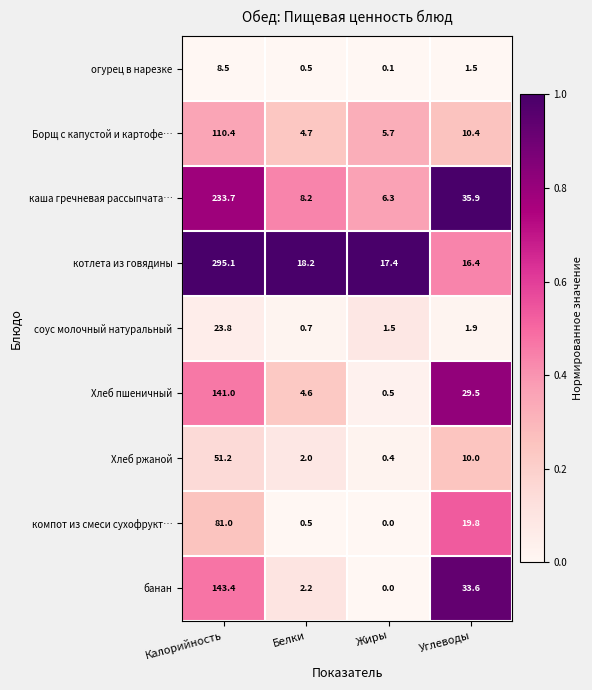

Between Калорийность and Жиры, which series saw the biggest shift?

котлета из говядины